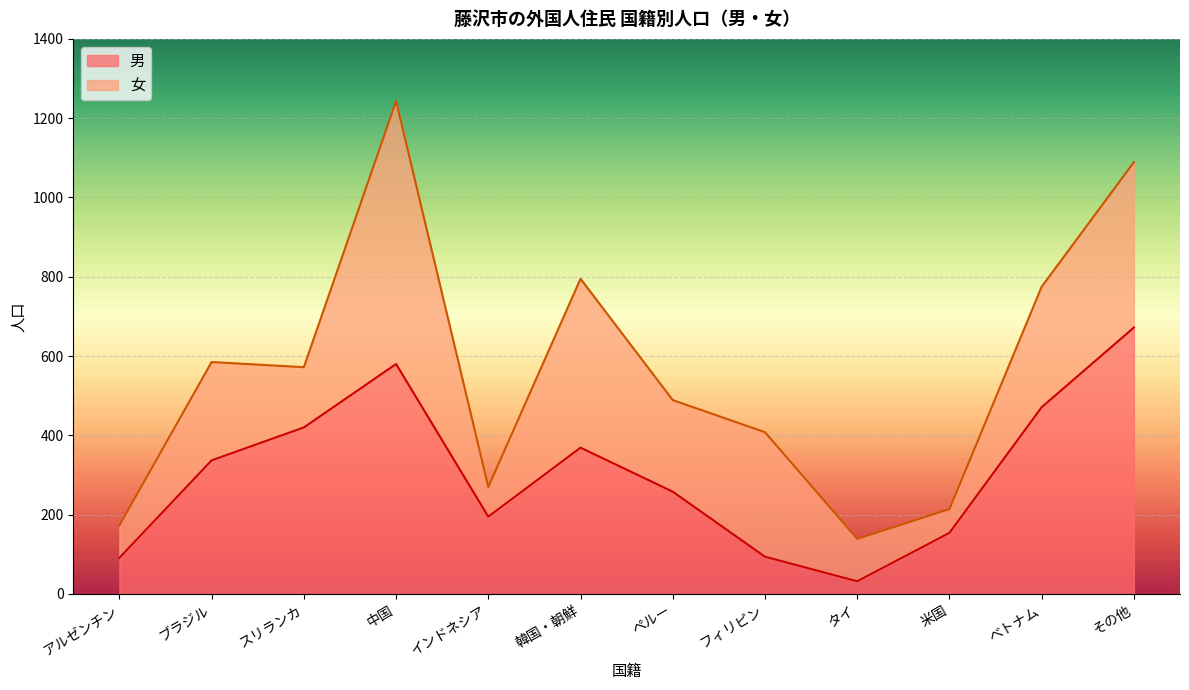

List the labels in order of value, largest first.

その他, 中国, べトナム, スリランカ, 韓国・朝鮮, ブラジル, ペルー, インドネシア, 米国, フィリピン, アルゼンチン, タイ